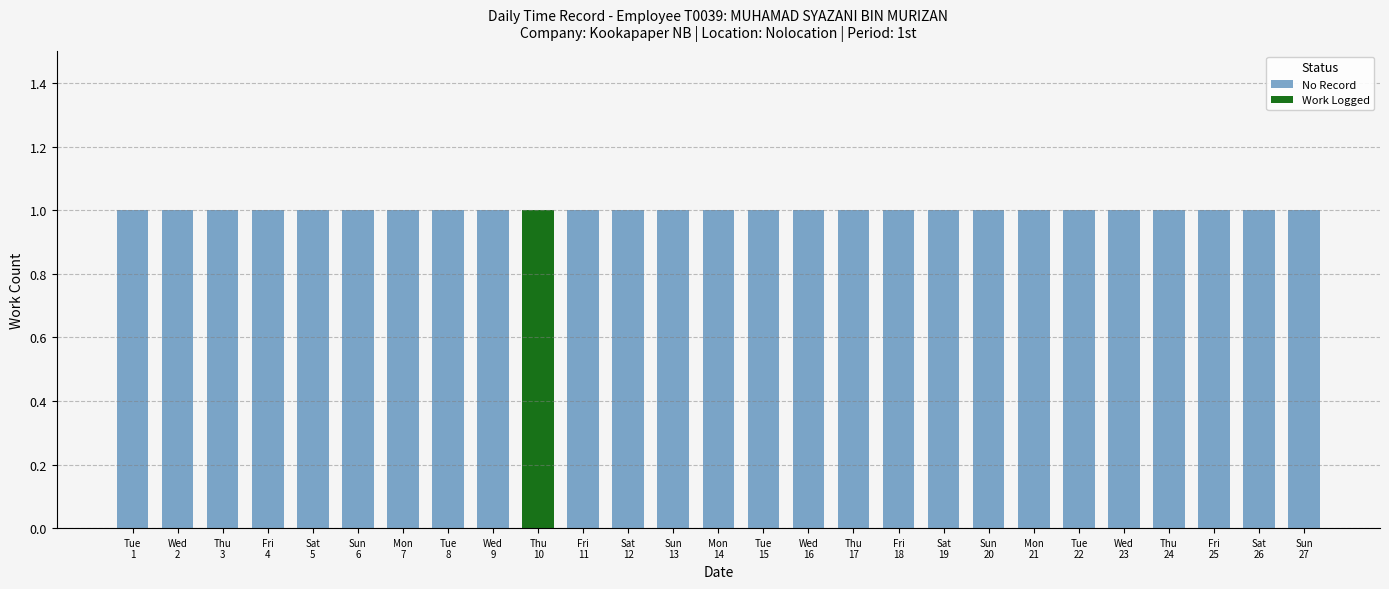

What is the sum of all No Record values?

26